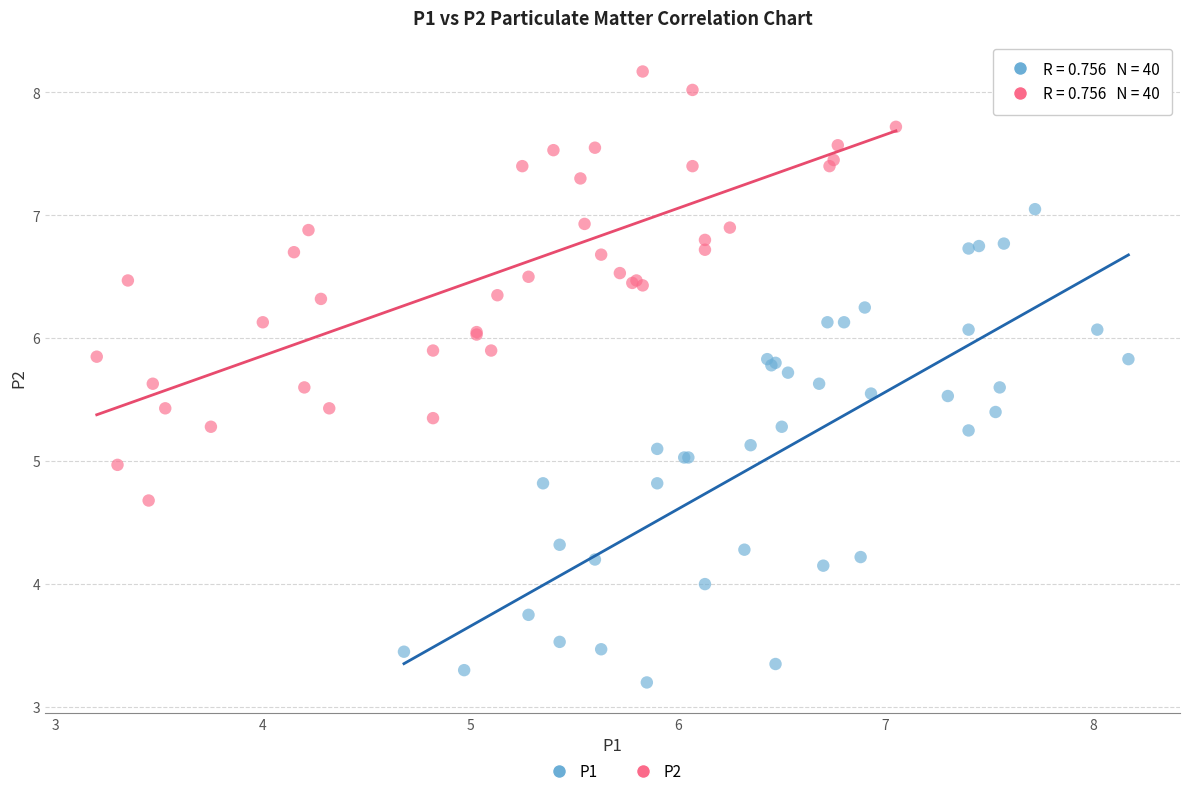

What are all the series names shown in the legend?

P1, P2